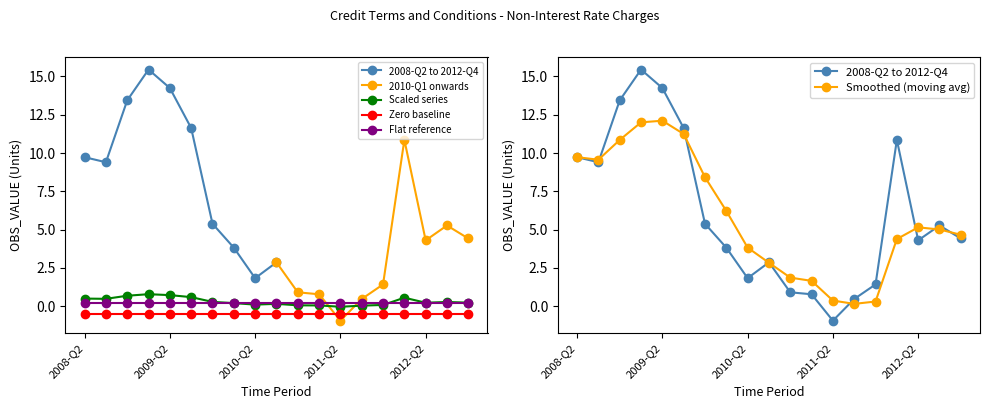

True or false: Scaled series and Zero baseline cross at least once.

False